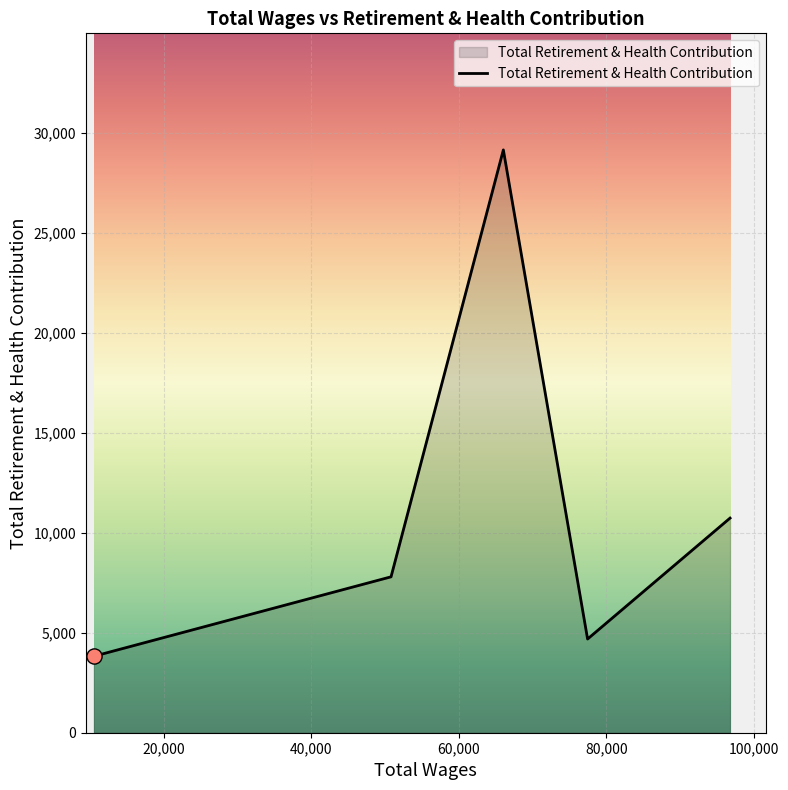

What is the sum of all values?

56196